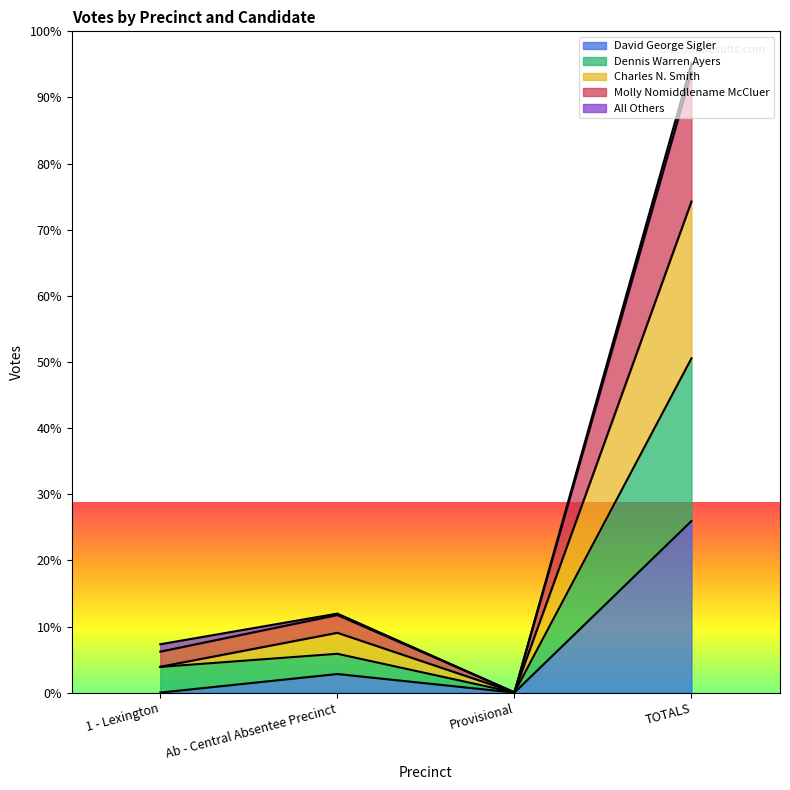

At which label does Molly Nomiddlename McCluer first exceed 622?

TOTALS